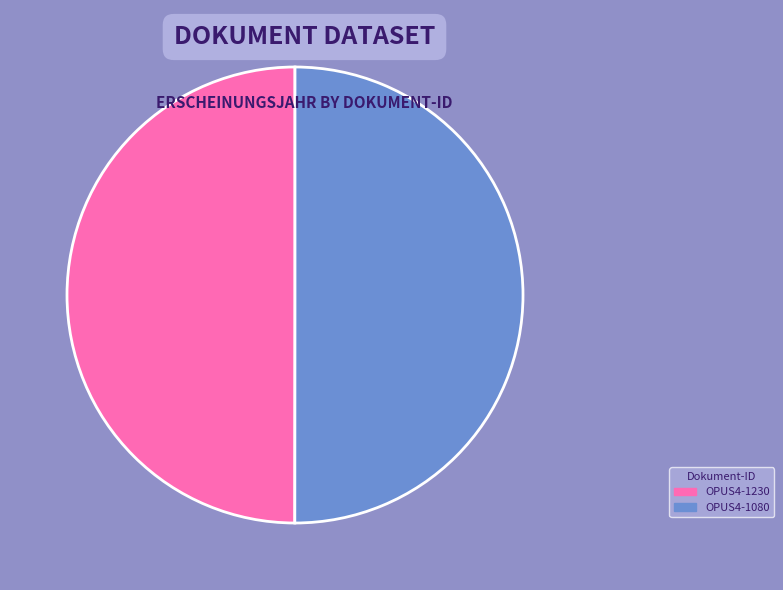

Is there any slice that represents more than half of the pie?

Yes